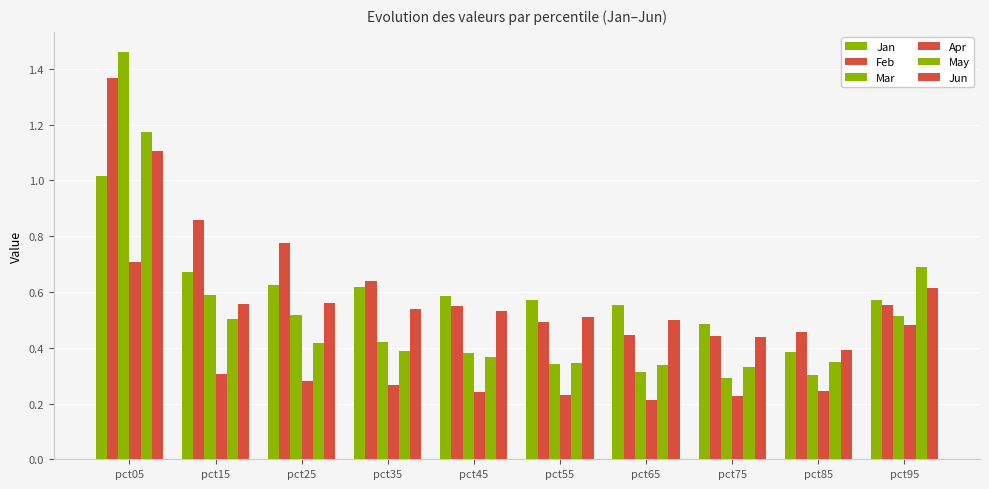

Is it true that Apr equals 0.3 at pct35?

True